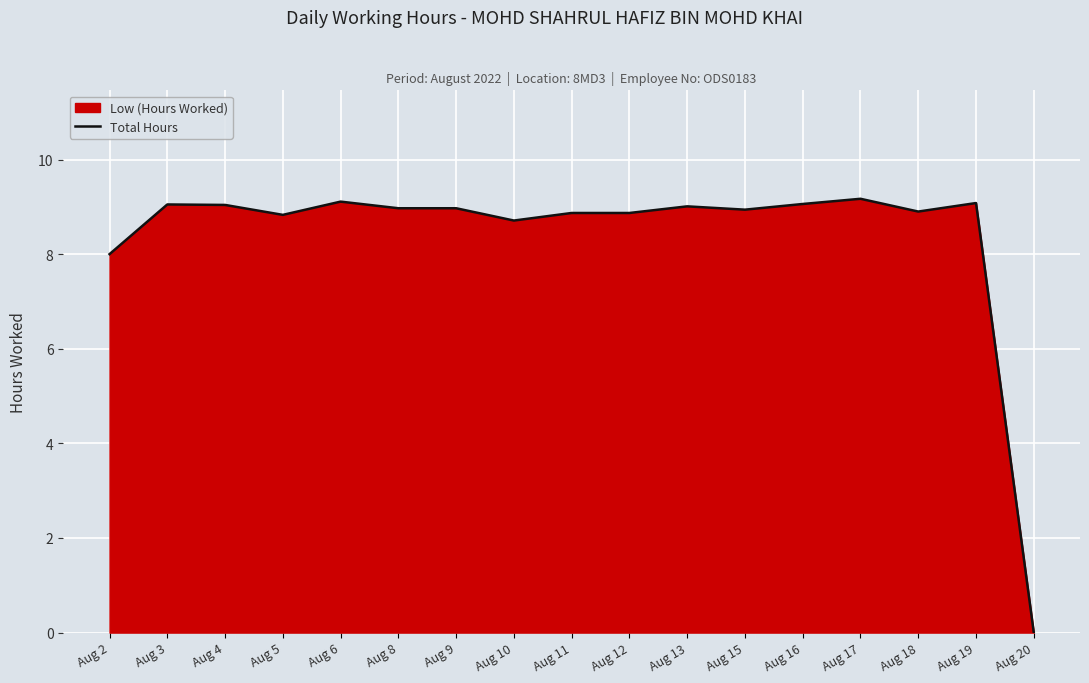

How many points are lower than both their immediate neighbors (excluding endpoints)?

4